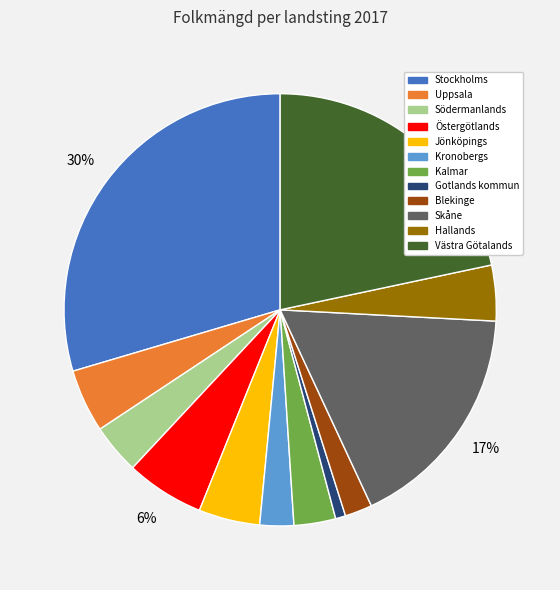

Does Blekinge account for over 50% of the chart?

No